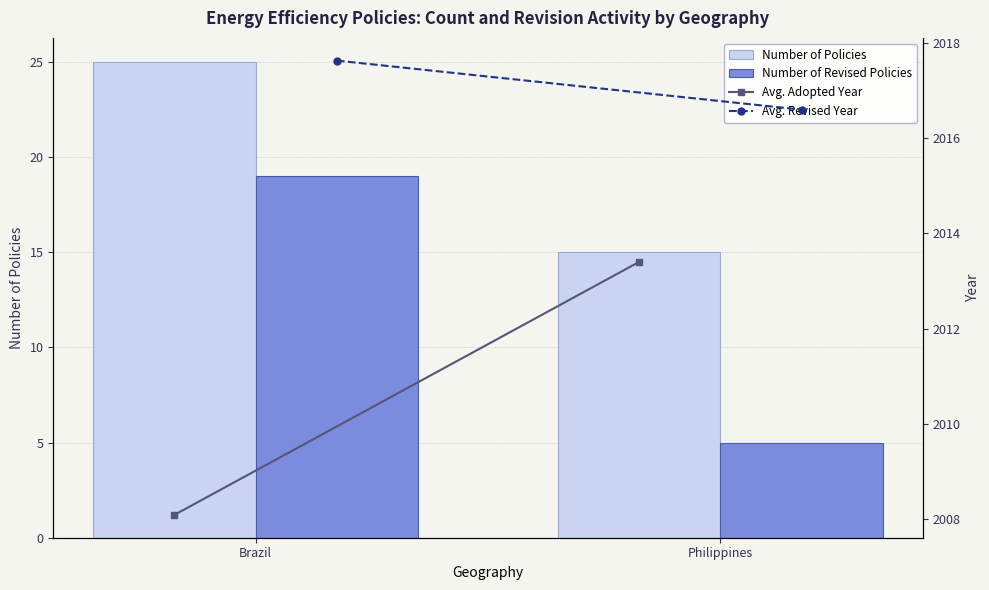

Are the bars grouped side by side (vs. stacked)?

Yes